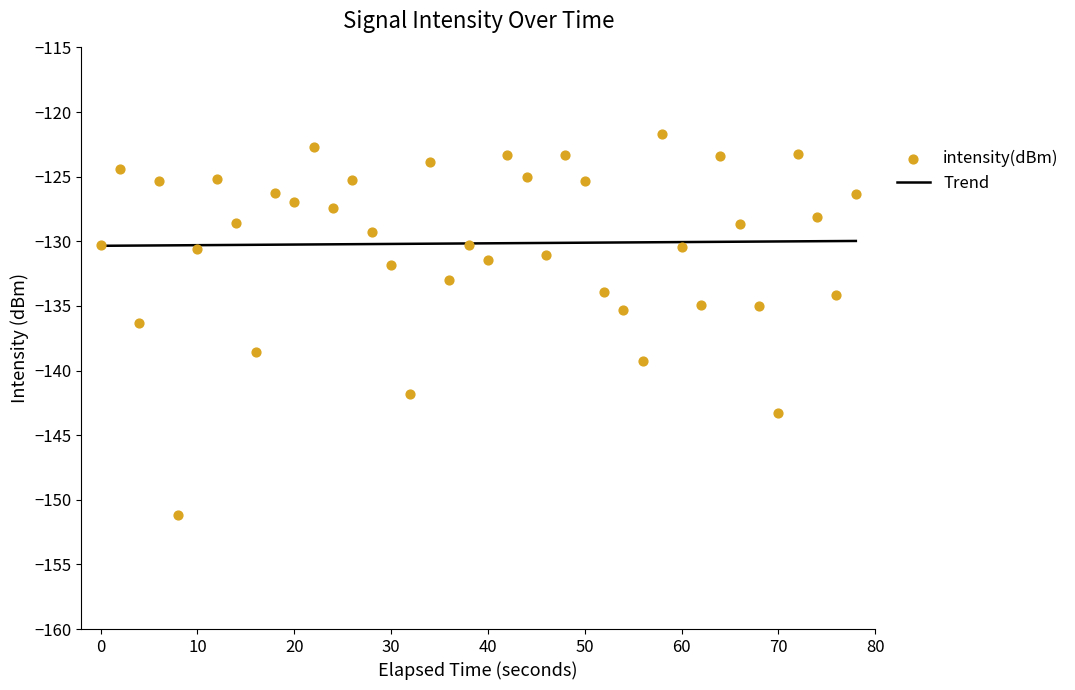

Which series has the largest Y range (max minus min)?

intensity(dBm)